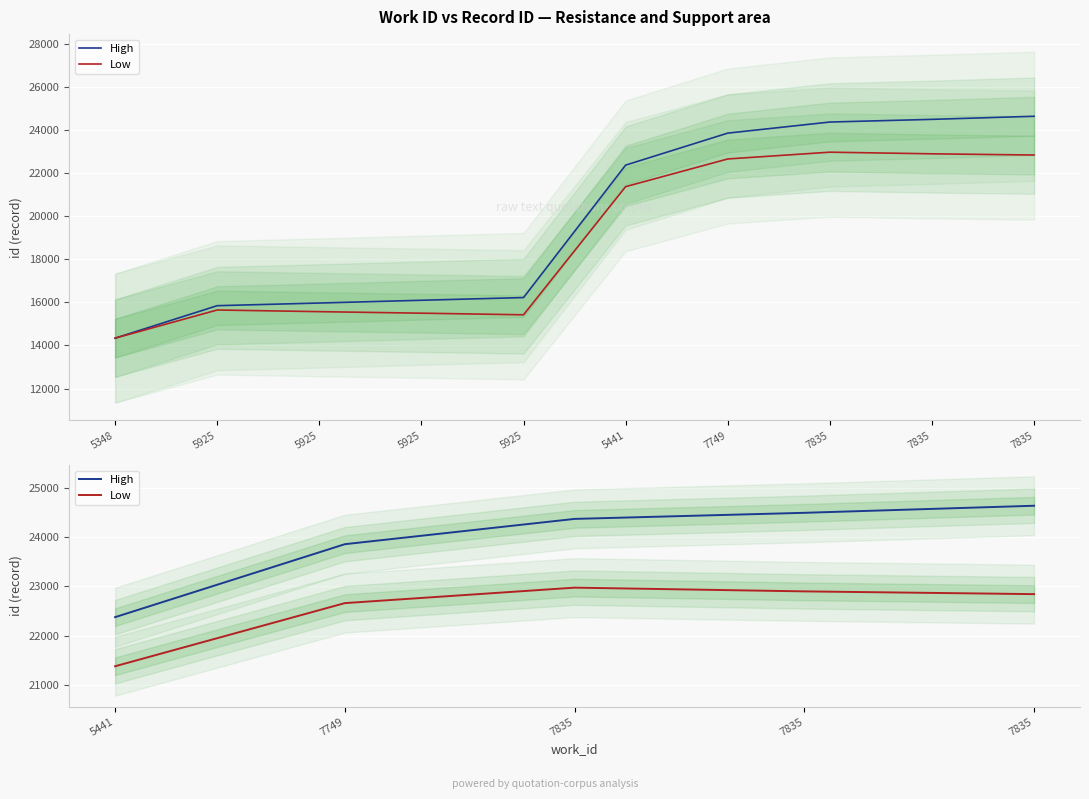

True or false: High and Low intersect in this chart.

False